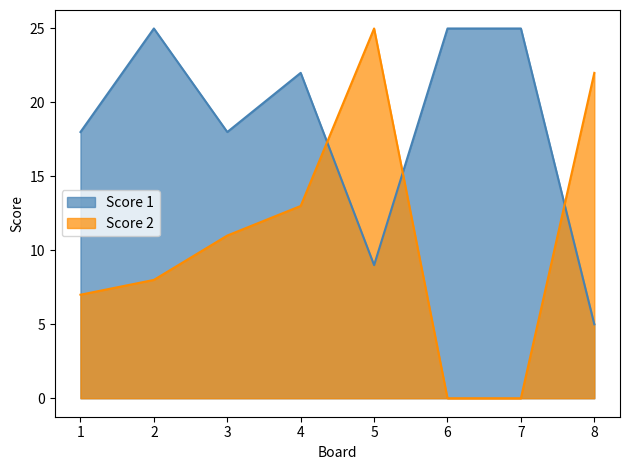

Which series has the largest total across all categories?

Score 1